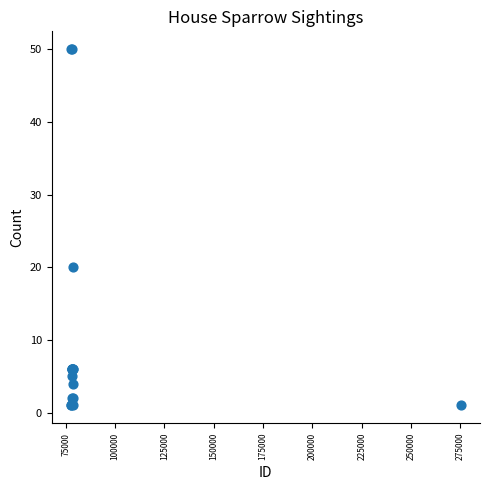

What Y value in the scatter plot is closest to 25?

20